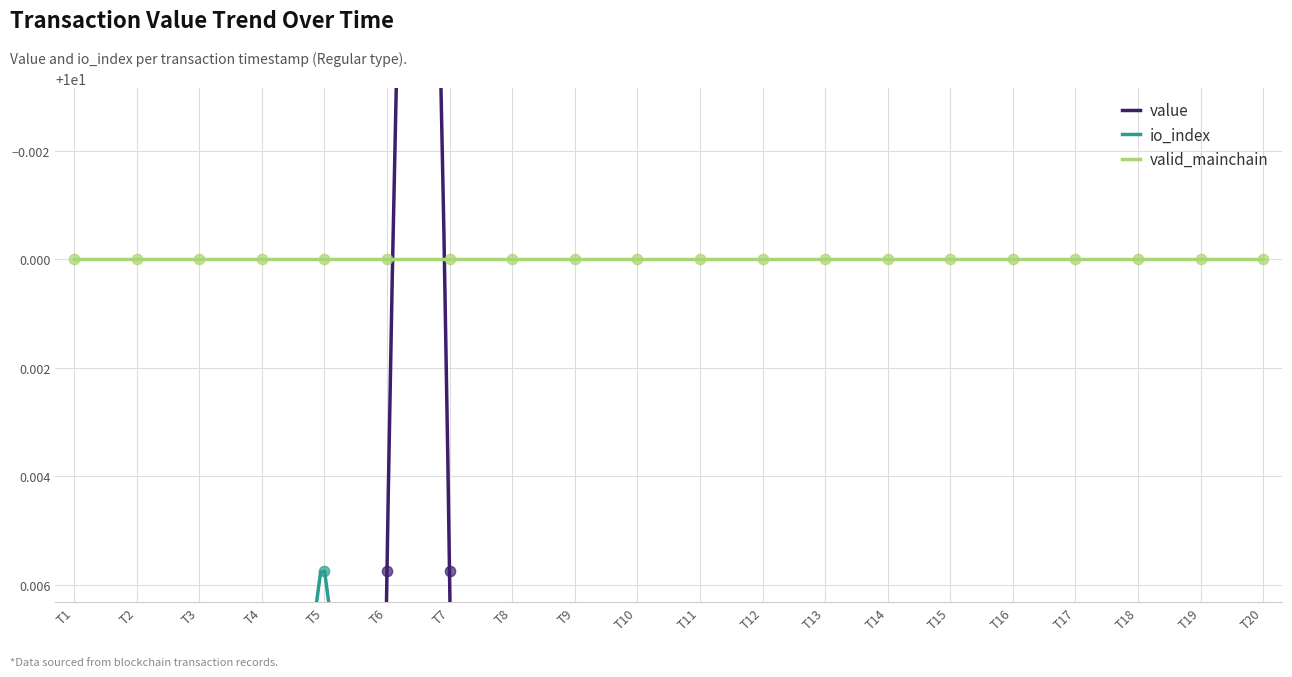

What is the total value across all series at T5?

20.1